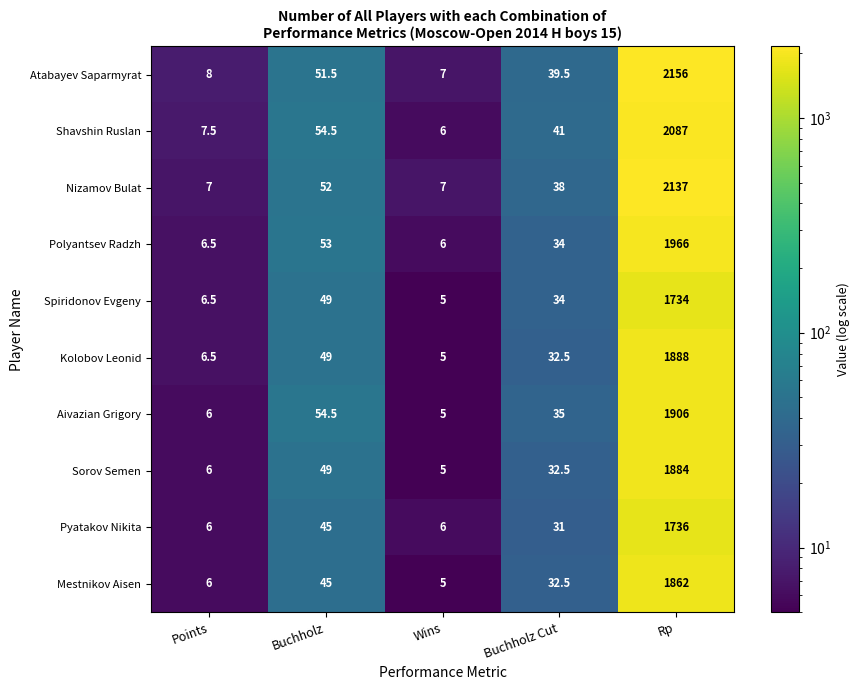

At which label is Atabayev Saparmyrat closest to 1081?

Buchholz